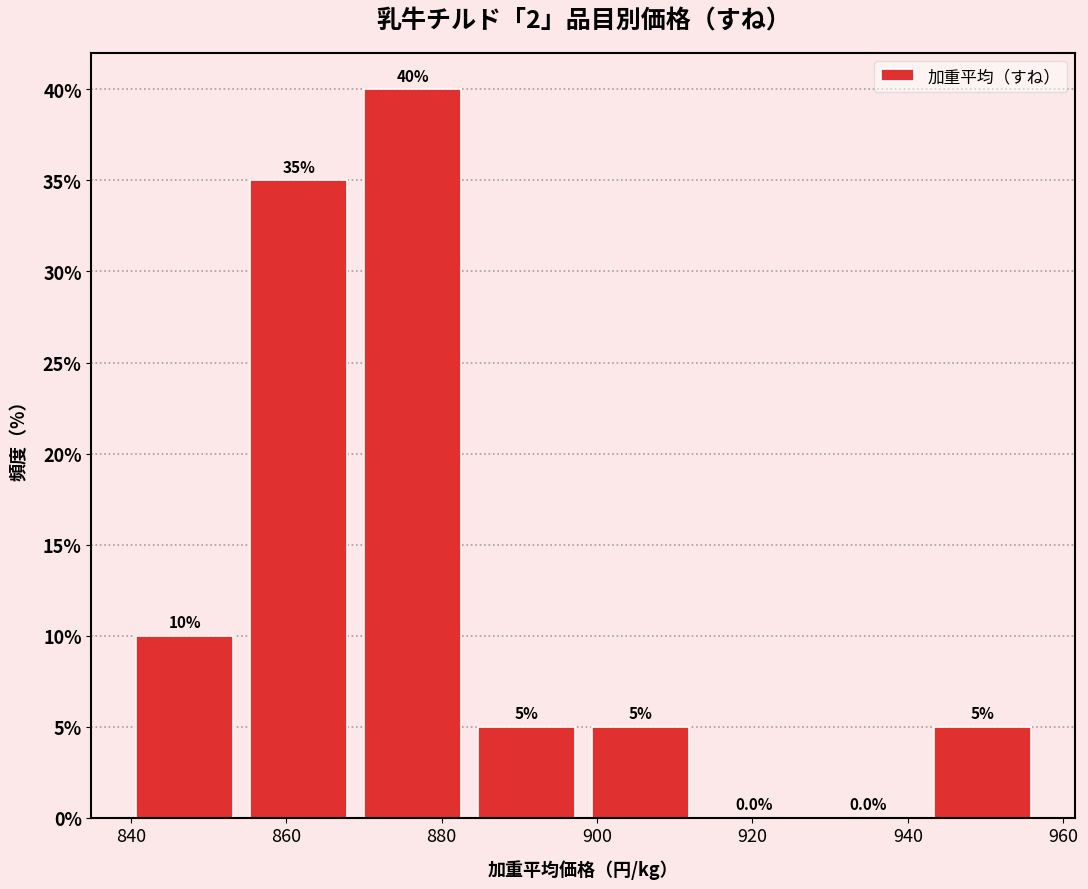

Reading left to right, list every bar in this chart as the range it spans on the x-axis followed by its height. The bar edges are not printed on the chart, so give them approximately, as read against the axis.

840 to 856: 10.0
856 to 870: 35.0
870 to 884: 40.0
884 to 900: 5.0
900 to 914: 5.0
914 to 928: 0.0
928 to 944: 0.0
944 to 958: 5.0